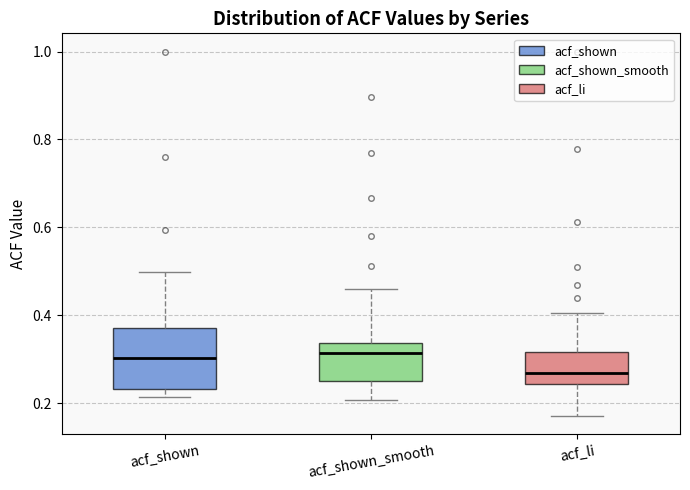

Reading left to right, read every box against the y-axis: the position of its median line, the range the box covers, and the ends of its whiskers. The values are not printed on the chart, so give them approximately, as read against the axis.

acf_shown: median 0.30, box 0.24 to 0.38, whiskers 0.22 to 0.50
acf_shown_smooth: median 0.32, box 0.26 to 0.34, whiskers 0.20 to 0.46
acf_li: median 0.26, box 0.24 to 0.32, whiskers 0.18 to 0.40